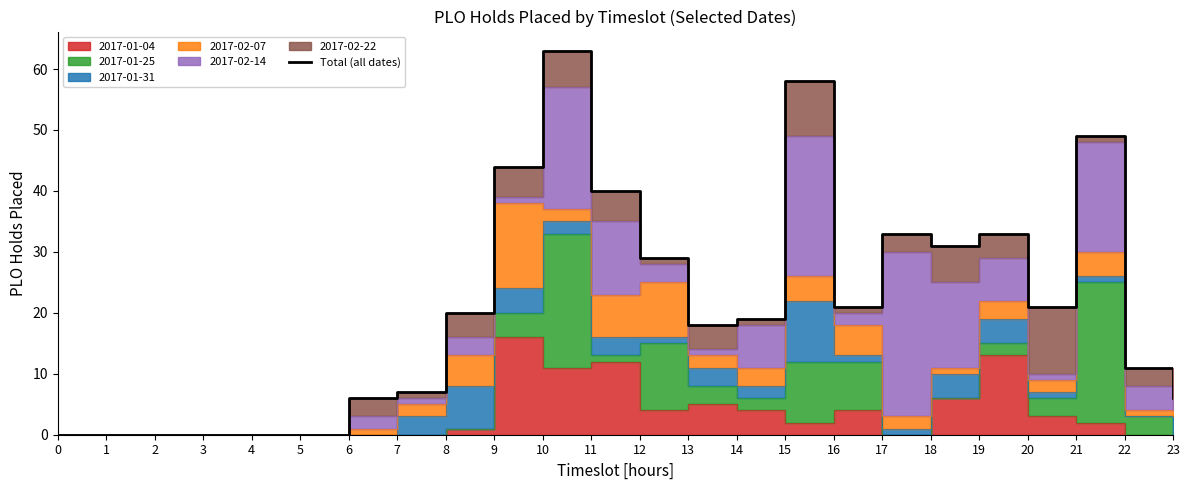

List the labels in order of value, smallest first.

0, 1, 2, 3, 4, 5, 6, 23, 7, 22, 13, 14, 8, 16, 20, 12, 18, 17, 19, 11, 9, 21, 15, 10